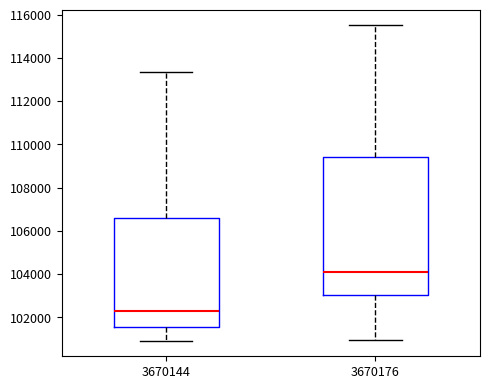

Where is the lower edge of the box at x = 3670176 on the y-axis? The values are not printed on the chart, so give them approximately, as read against the axis.

103000